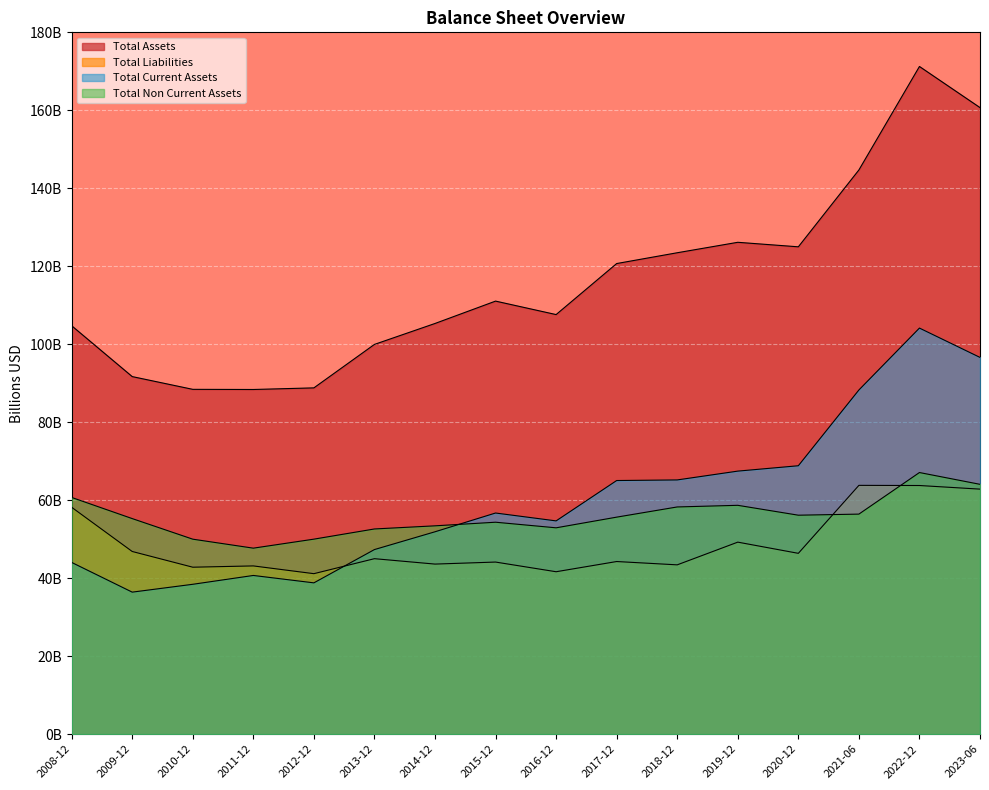

Reading left to right, extract all data points from this chart.

Total Assets: 2008-12=104.7	2009-12=91.7	2010-12=88.4	2011-12=88.4	2012-12=88.8	2013-12=100.0	2014-12=105.3	2015-12=111.1	2016-12=107.6	2017-12=120.7	2018-12=123.5	2019-12=126.1	2020-12=125.0	2021-06=144.7	2022-12=171.2	2023-06=160.7
Total Liabilities: 2008-12=58.2	2009-12=46.8	2010-12=42.8	2011-12=43.1	2012-12=41.2	2013-12=45.0	2014-12=43.6	2015-12=44.1	2016-12=41.6	2017-12=44.3	2018-12=43.4	2019-12=49.2	2020-12=46.4	2021-06=63.8	2022-12=63.8	2023-06=62.8
Total Current Assets: 2008-12=44.0	2009-12=36.4	2010-12=38.4	2011-12=40.7	2012-12=38.8	2013-12=47.3	2014-12=51.9	2015-12=56.7	2016-12=54.7	2017-12=65.0	2018-12=65.2	2019-12=67.5	2020-12=68.8	2021-06=88.3	2022-12=104.1	2023-06=96.6
Total Non Current Assets: 2008-12=60.7	2009-12=55.3	2010-12=50.0	2011-12=47.7	2012-12=50.0	2013-12=52.6	2014-12=53.4	2015-12=54.4	2016-12=52.9	2017-12=55.7	2018-12=58.3	2019-12=58.7	2020-12=56.2	2021-06=56.4	2022-12=67.1	2023-06=64.1